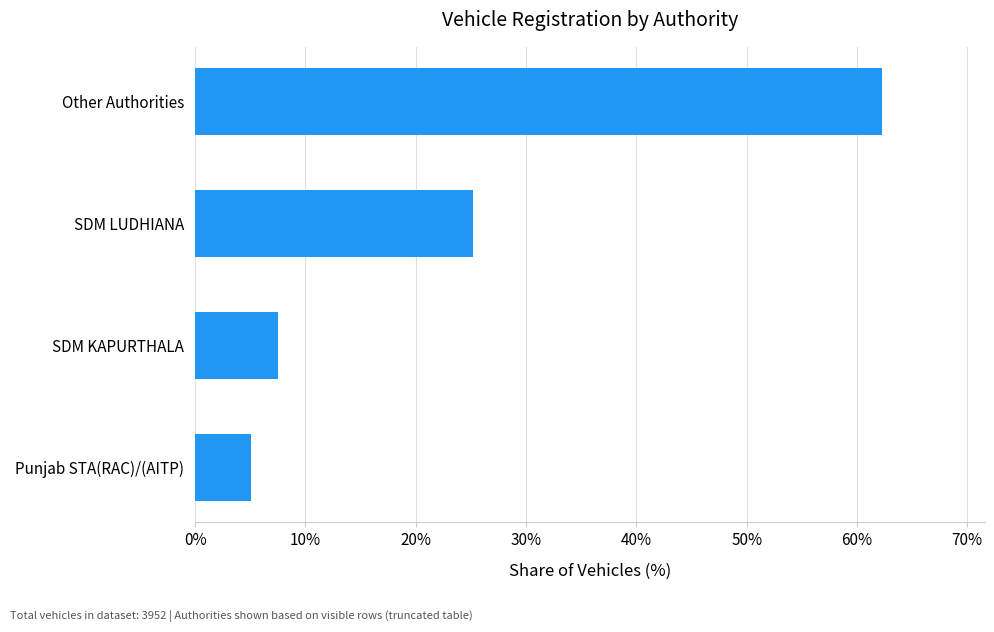

What is the greatest value displayed?

62.3